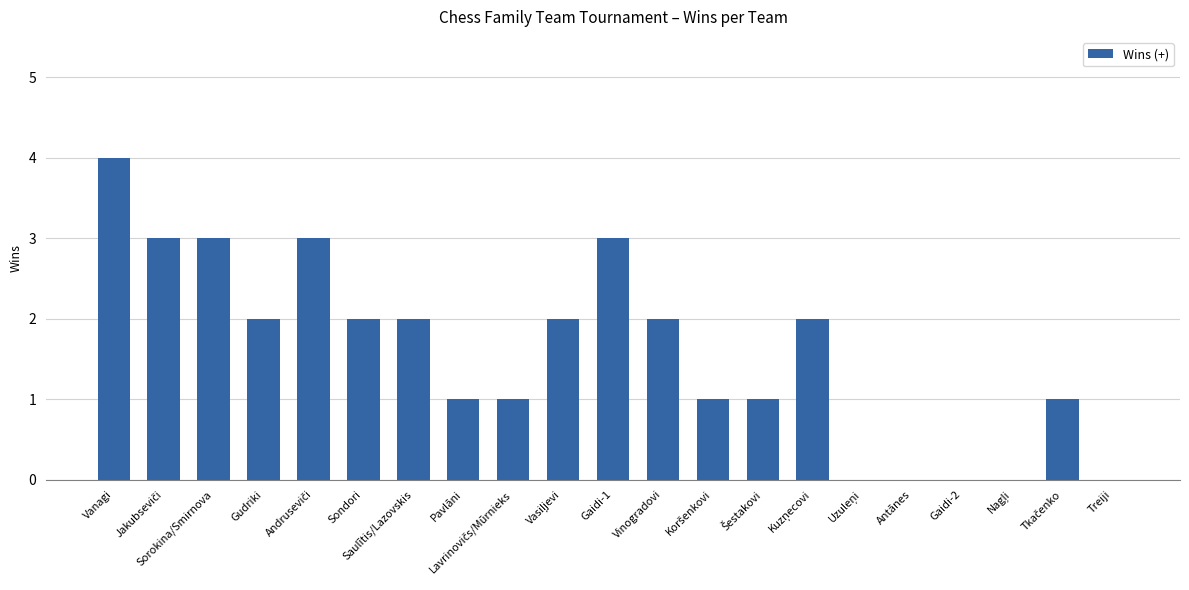

What is the greatest value displayed?

4